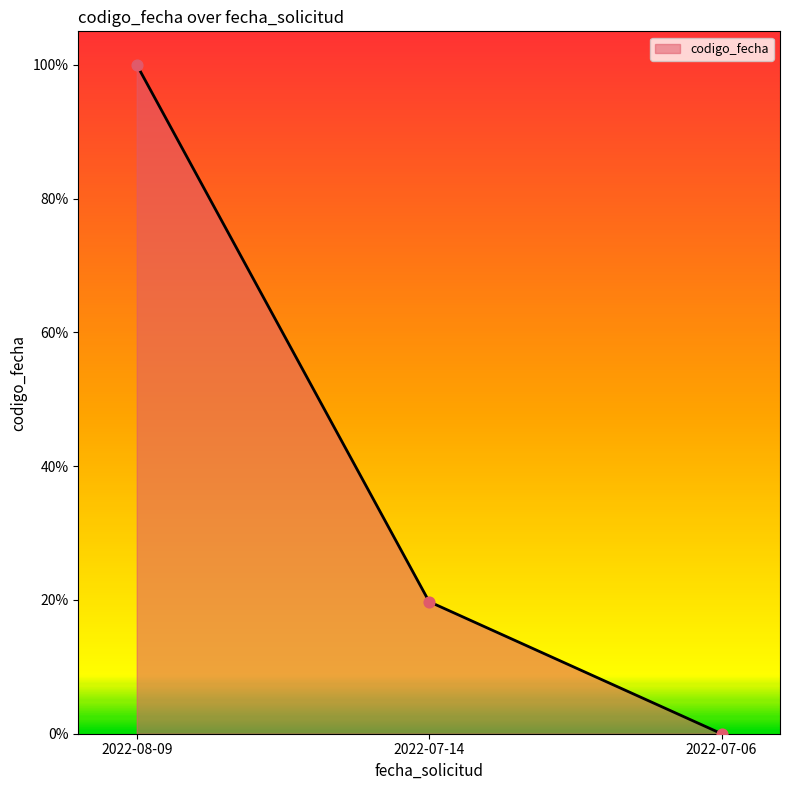

Which has a higher value, 2022-07-06 or 2022-08-09?

2022-08-09